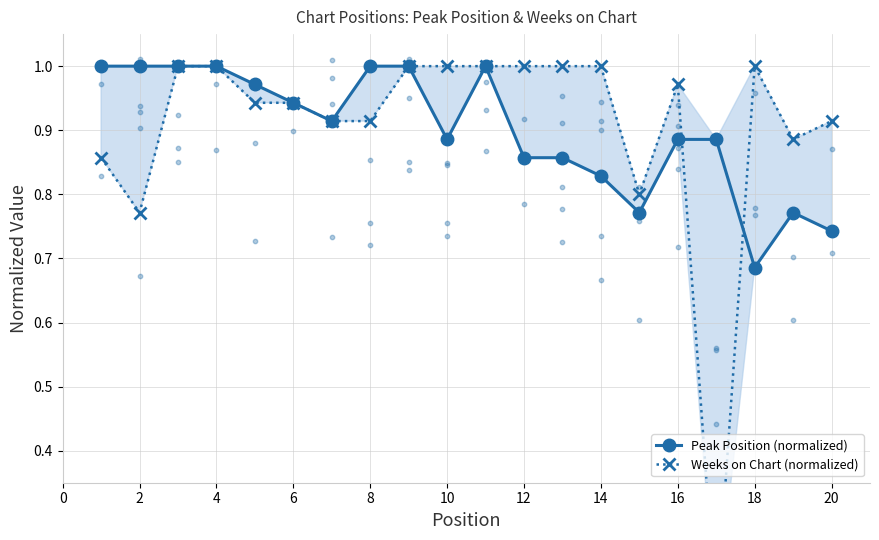

Which series contains the highest Y value?

Peak Position (normalized)